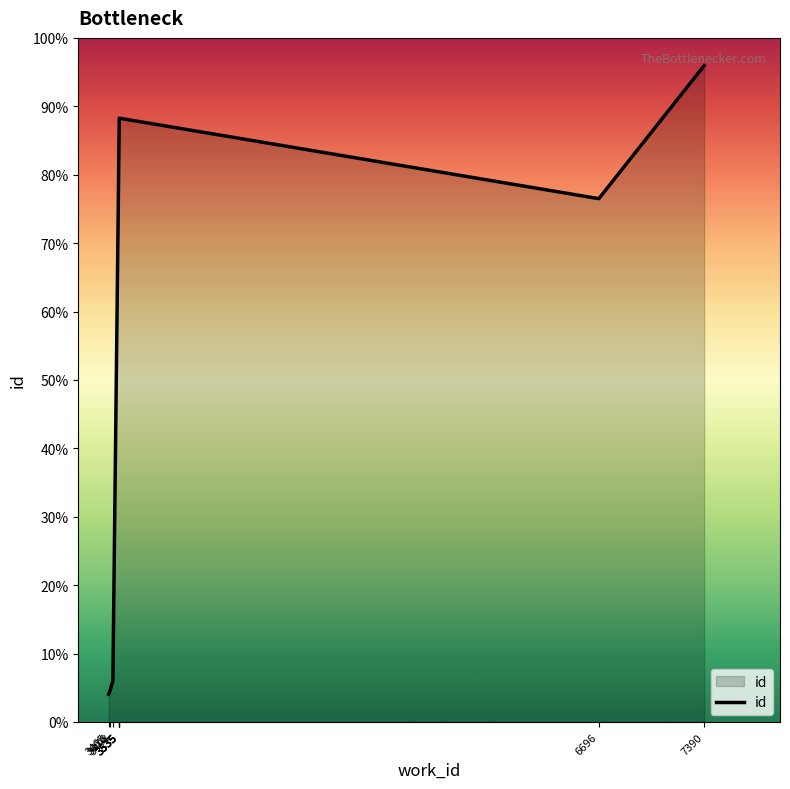

How many points are lower than both their immediate neighbors (excluding endpoints)?

1